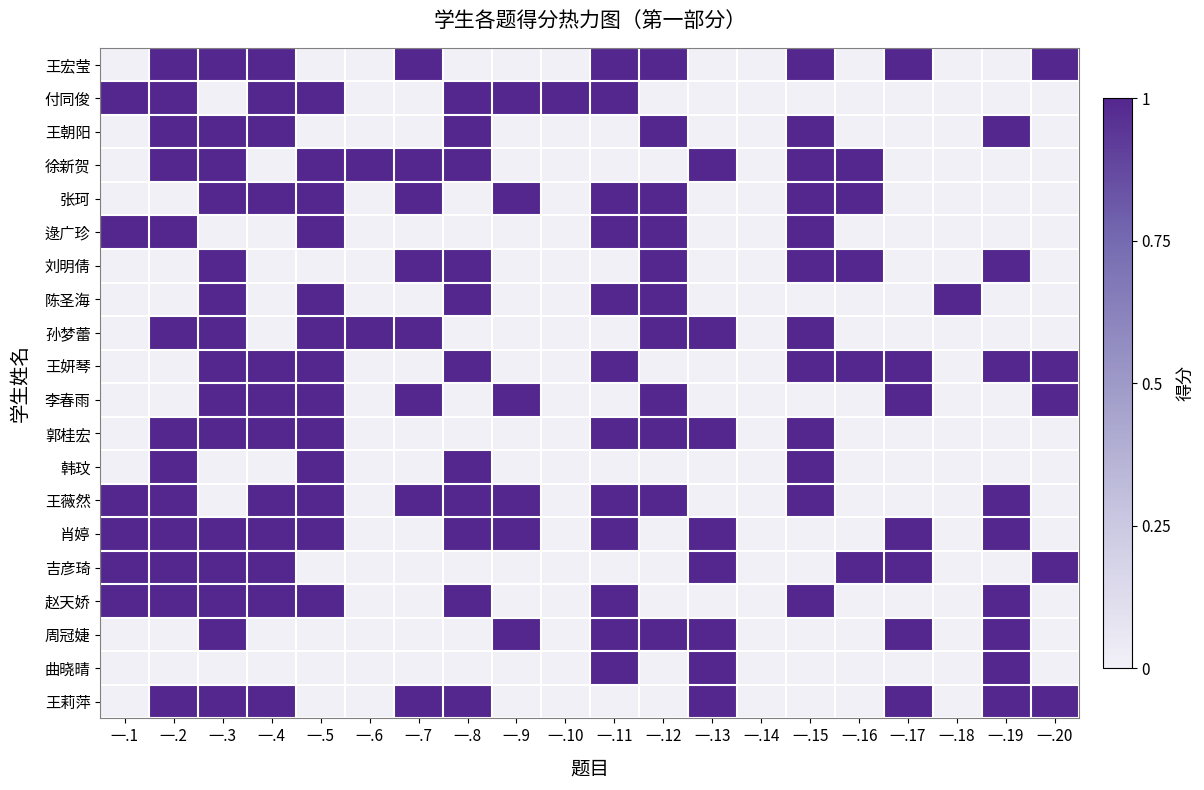

At which category is the sum across all series the highest?

一.3